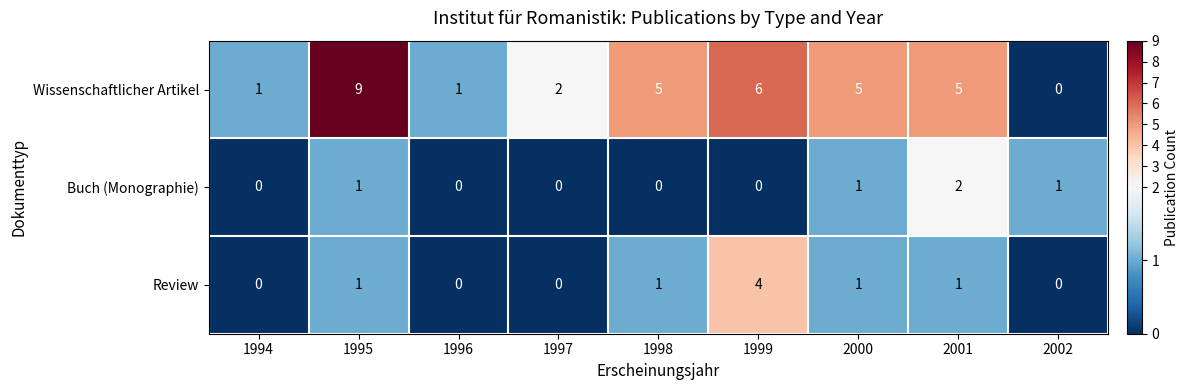

Which series has the largest total across all categories?

Wissenschaftlicher Artikel